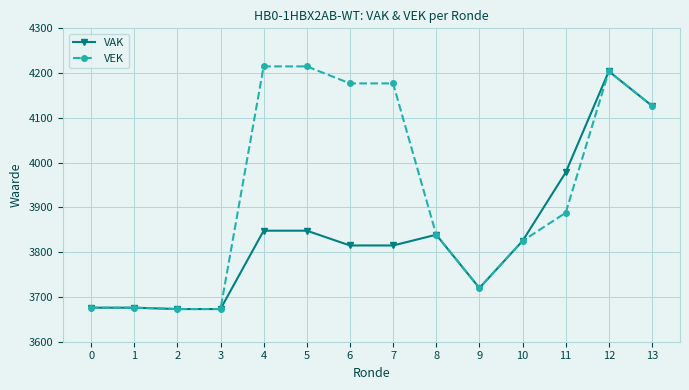

True or false: VAK has more than 1 interior local peaks.

True